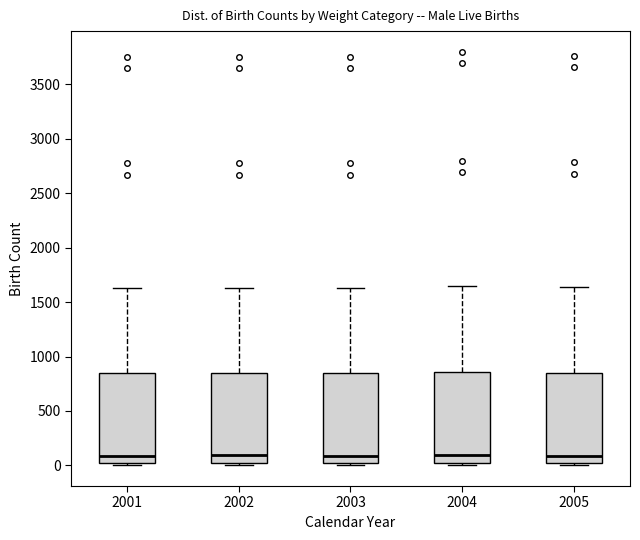

Reading left to right, read every box against the y-axis: the position of its median line, the range the box covers, and the ends of its whiskers. The values are not printed on the chart, so give them approximately, as read against the axis.

2001: median 100, box 0 to 850, whiskers 0 (just below the box's lower edge) to 1650
2002: median 100, box 0 to 850, whiskers 0 (just below the box's lower edge) to 1650
2003: median 100, box 0 to 850, whiskers 0 (just below the box's lower edge) to 1650
2004: median 100, box 0 to 850, whiskers 0 (just below the box's lower edge) to 1650
2005: median 100, box 0 to 850, whiskers 0 (just below the box's lower edge) to 1650